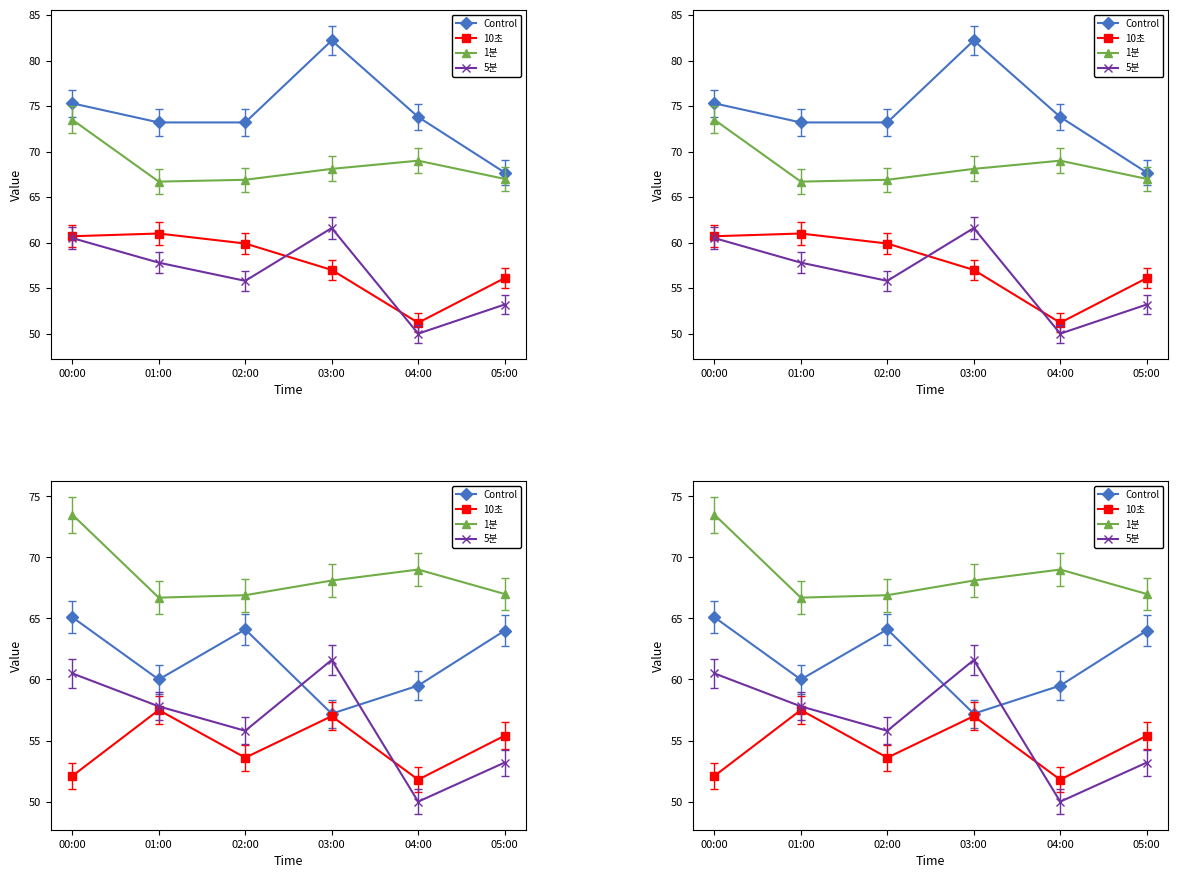

Is it true that 1분 equals 66.7 at 01:00?

True